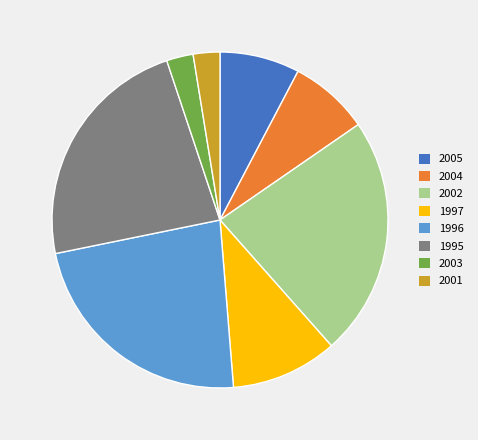

Is it true that 2003 is 14% of the pie?

False